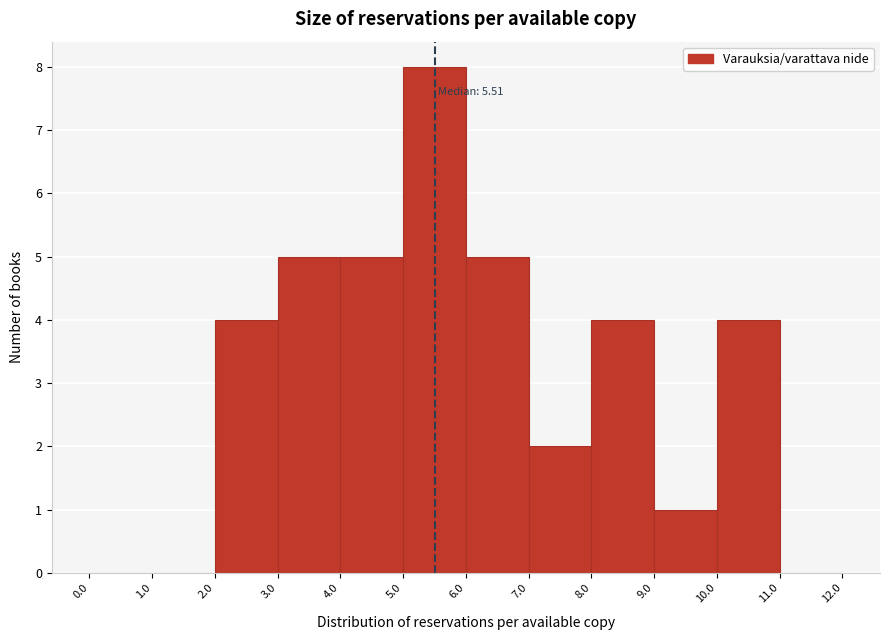

Over which range of the x-axis is the bar tallest?

5.0 to 6.0